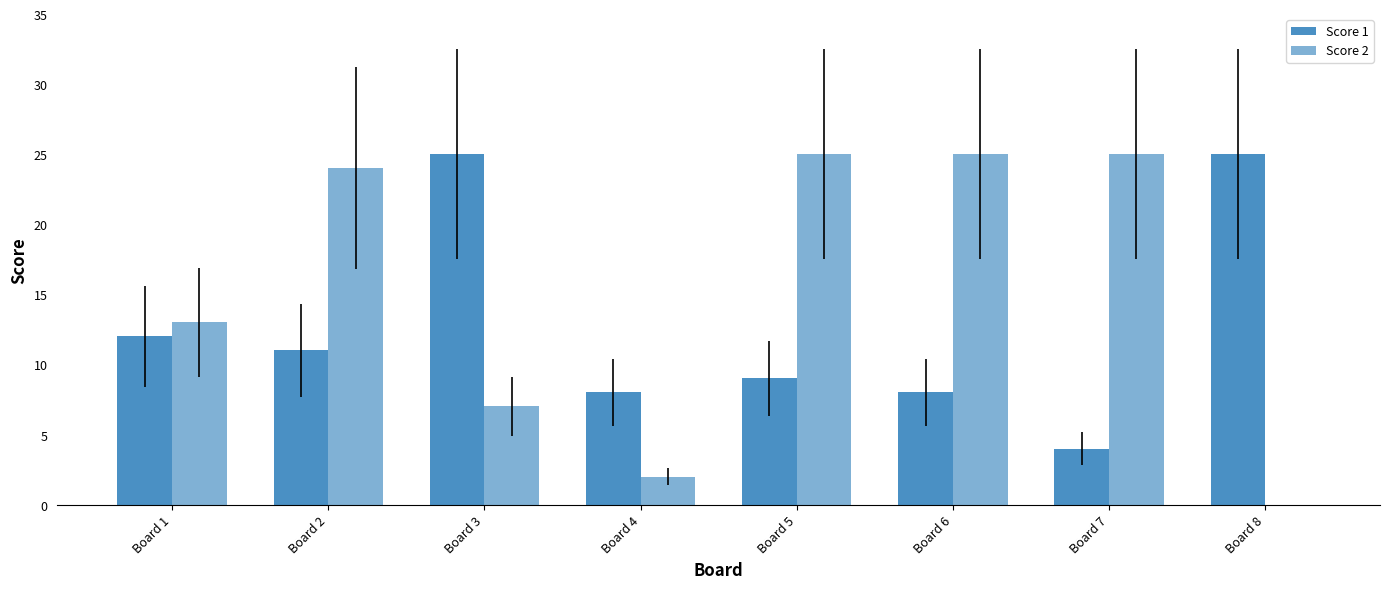

The Score 1 series shows 12 at Board 4. True or false?

False